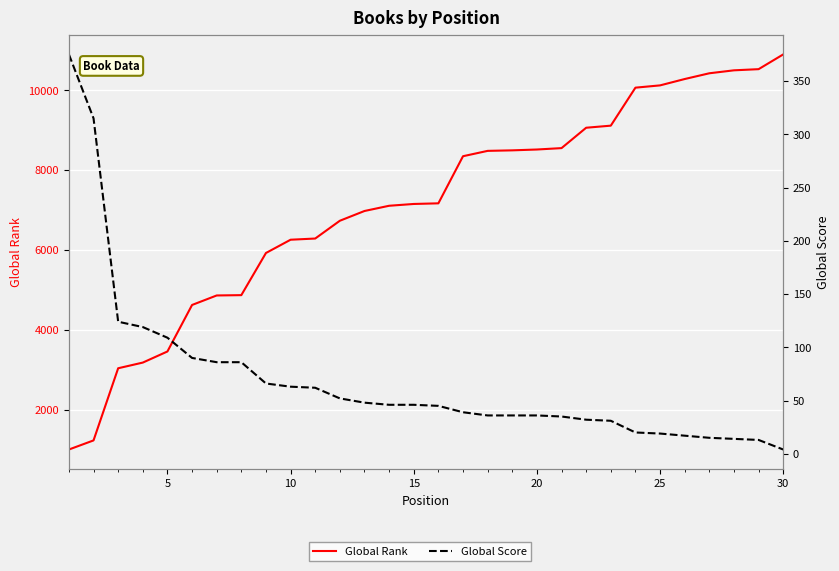

What is the maximum value shown in the chart?

10892